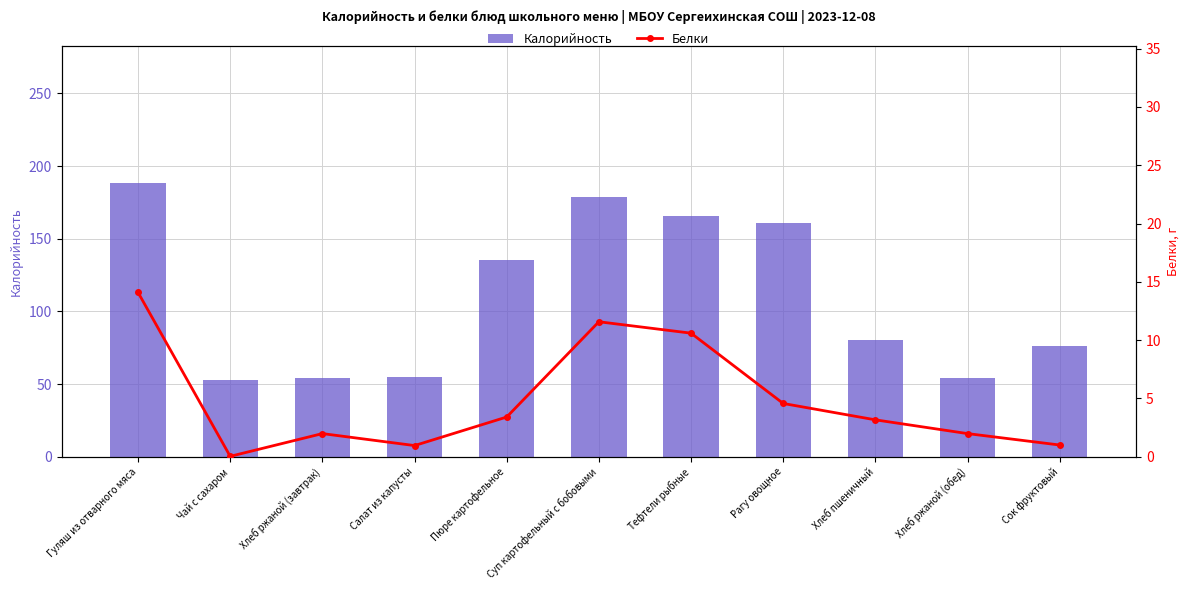

At Хлеб ржаной (завтрак), list the series in order from largest to smallest.

Калорийность, Белки